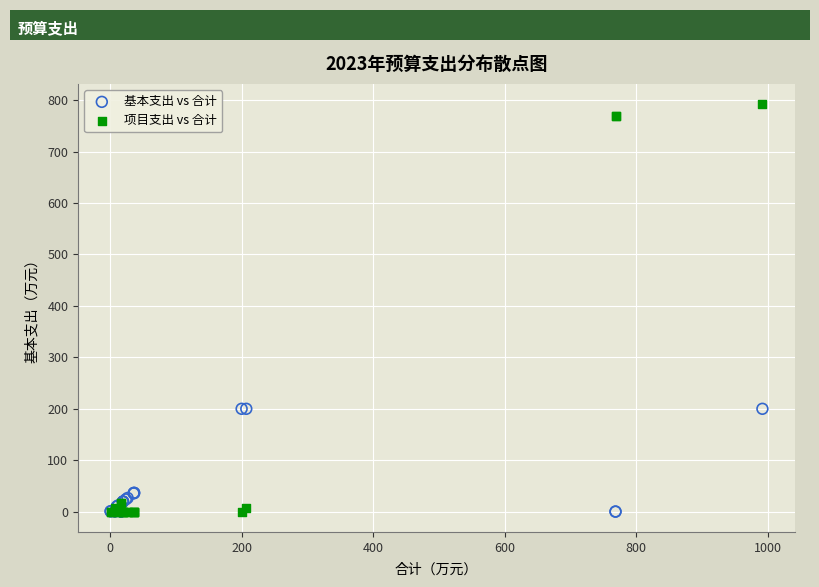

What are all the series names shown in the legend?

基本支出 vs 合计, 项目支出 vs 合计